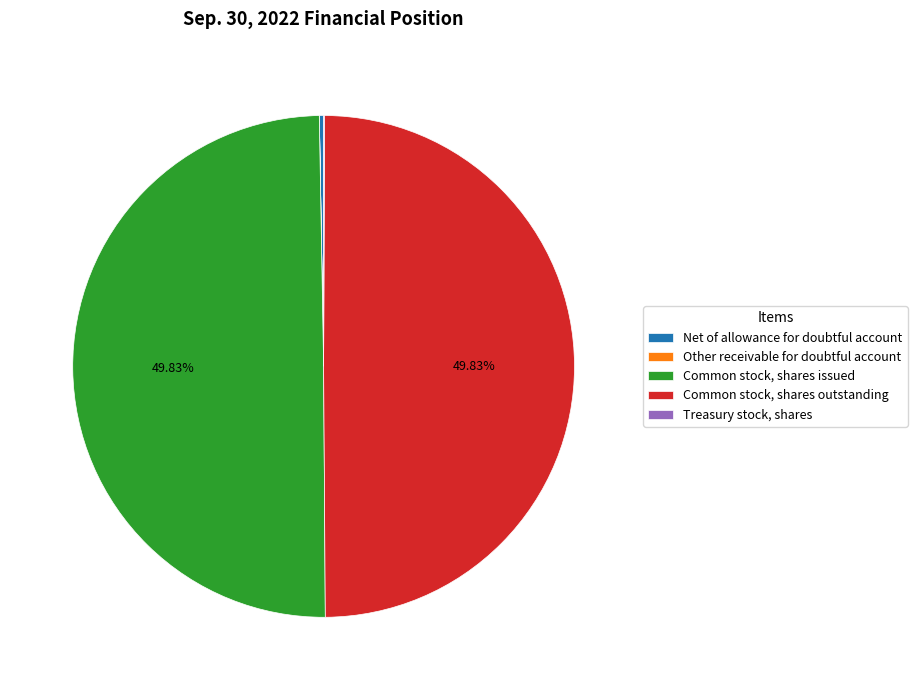

Approximately how many times larger is the value at Common stock, shares issued compared to Common stock, shares outstanding?

1.0